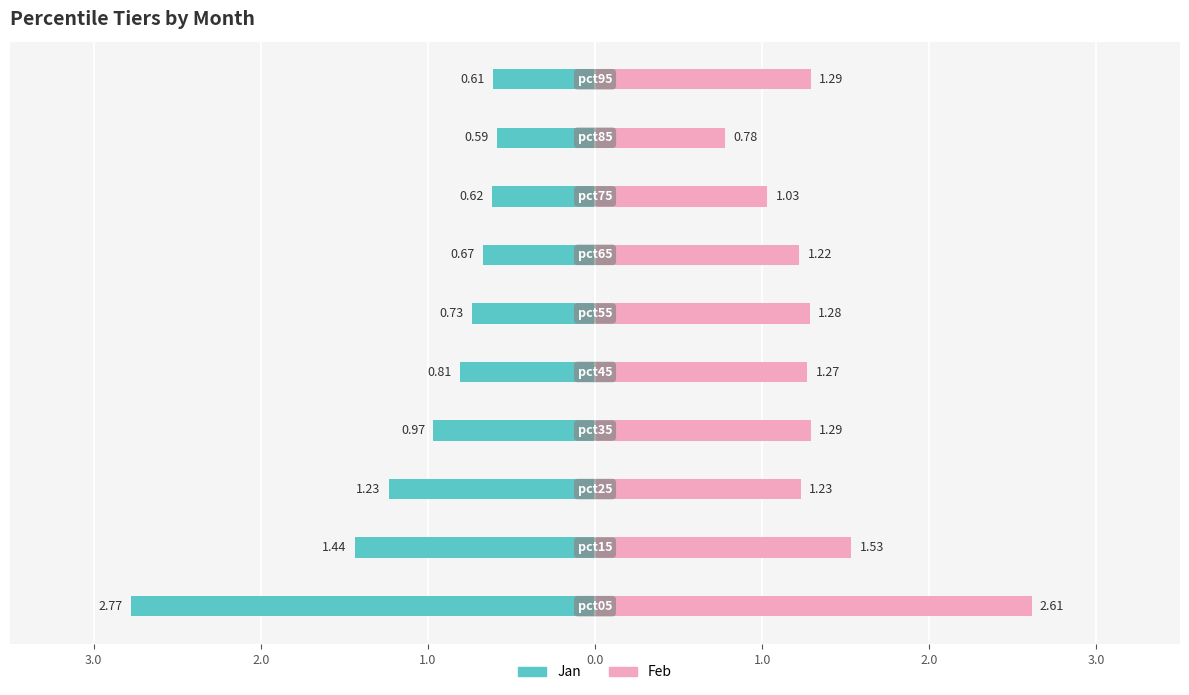

Does the chart contain stacked bars?

No